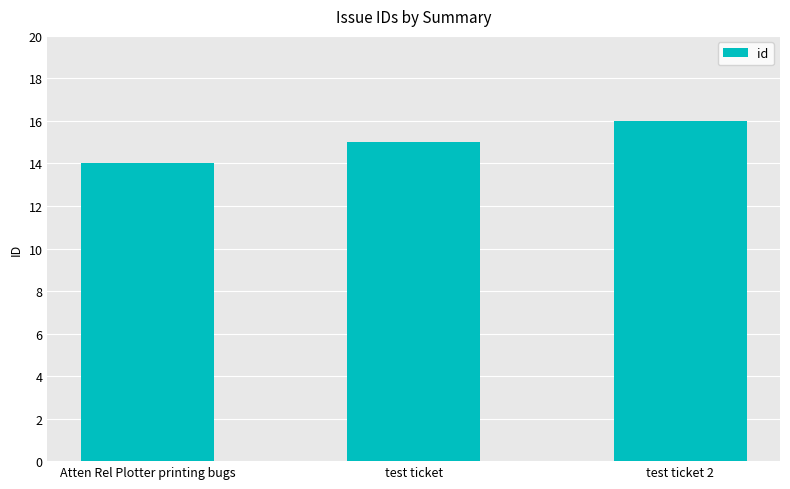

Reading left to right, what are all the values shown in this chart?

14	15	16